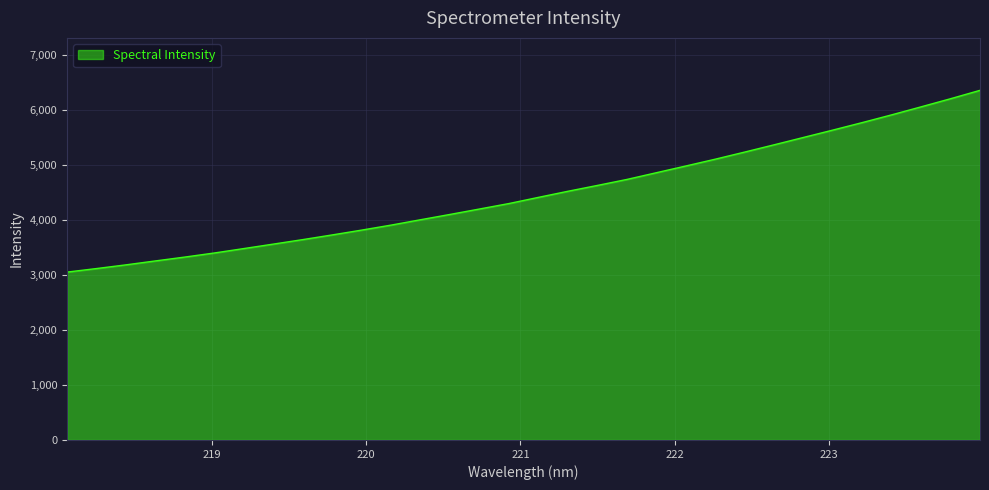

What is the greatest value displayed?

6361.6